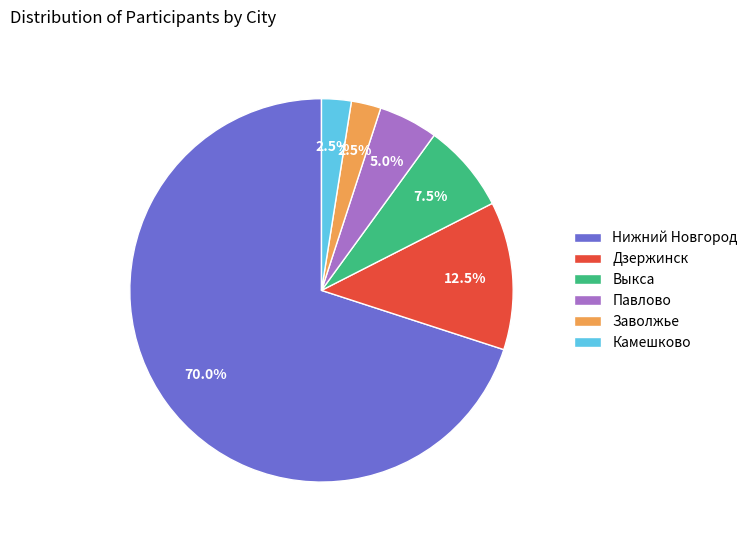

Which has a higher value, Заволжье or Выкса?

Выкса